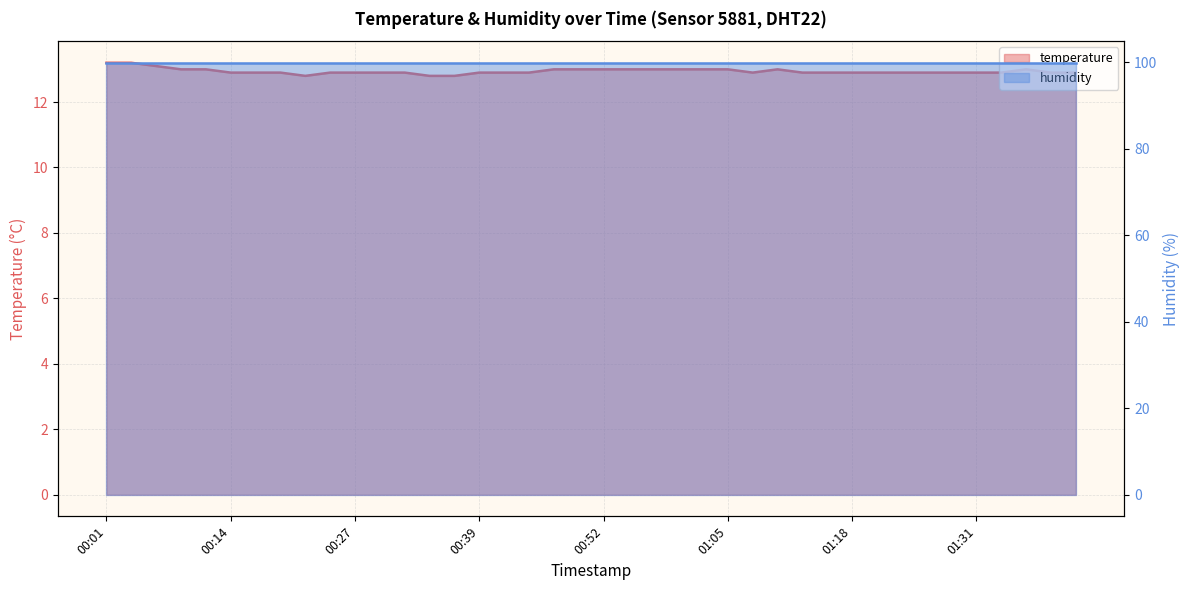

Does the chart have visible grid lines?

Yes